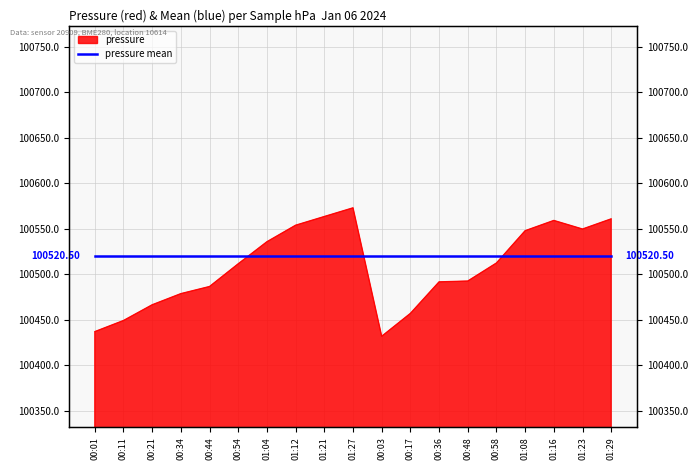

The chart shows a value of 100486.5 at 00:44. True or false?

True